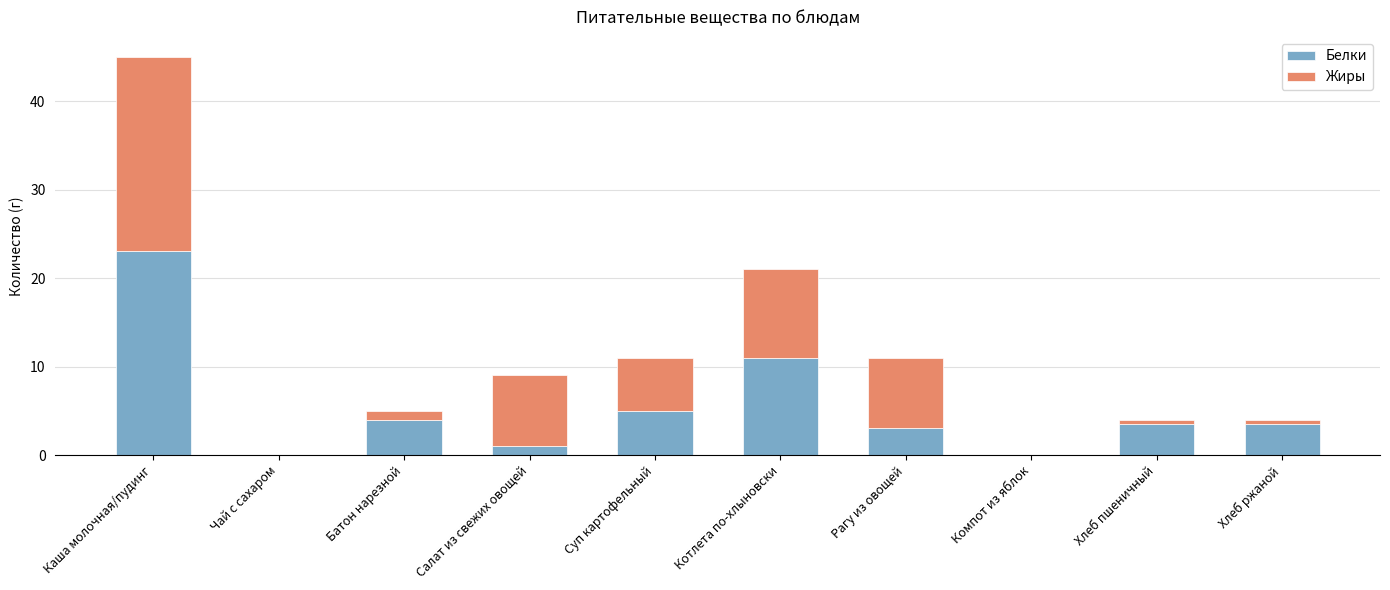

Are the bars grouped side by side (vs. stacked)?

No